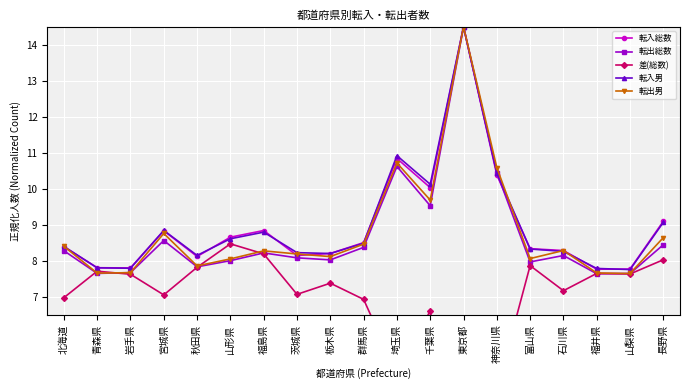

Where is the first local minimum for 転入総数?

岩手県